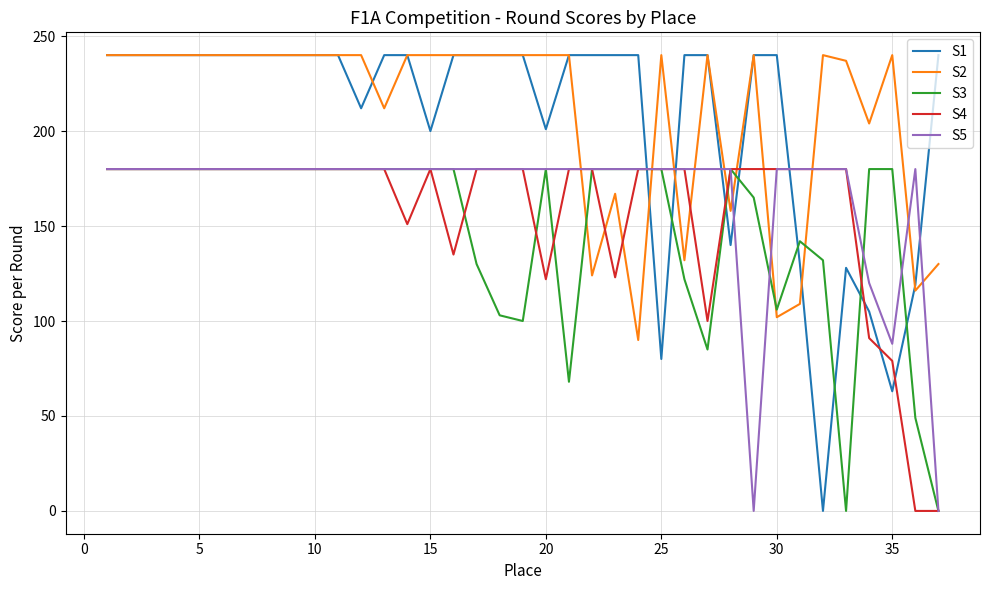

Which series has the widest spread of values?

S1